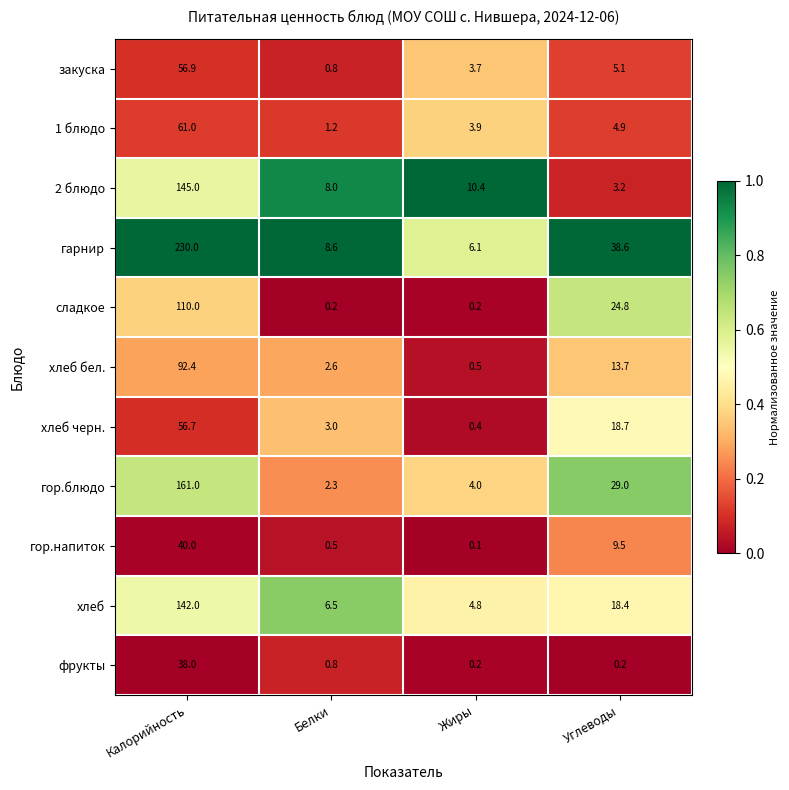

At how many categories does at least one series exceed 0?

4